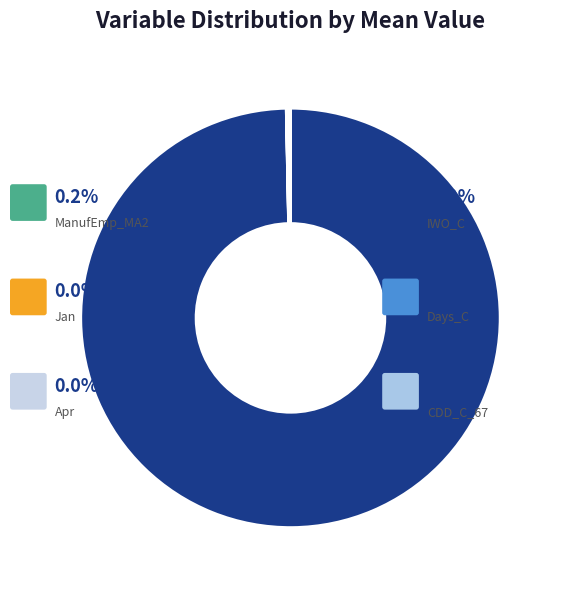

Rank the categories by value from lowest to highest.

Jan, Apr, Days_C, CDD_C_67, ManufEmp_MA2, IWO_C